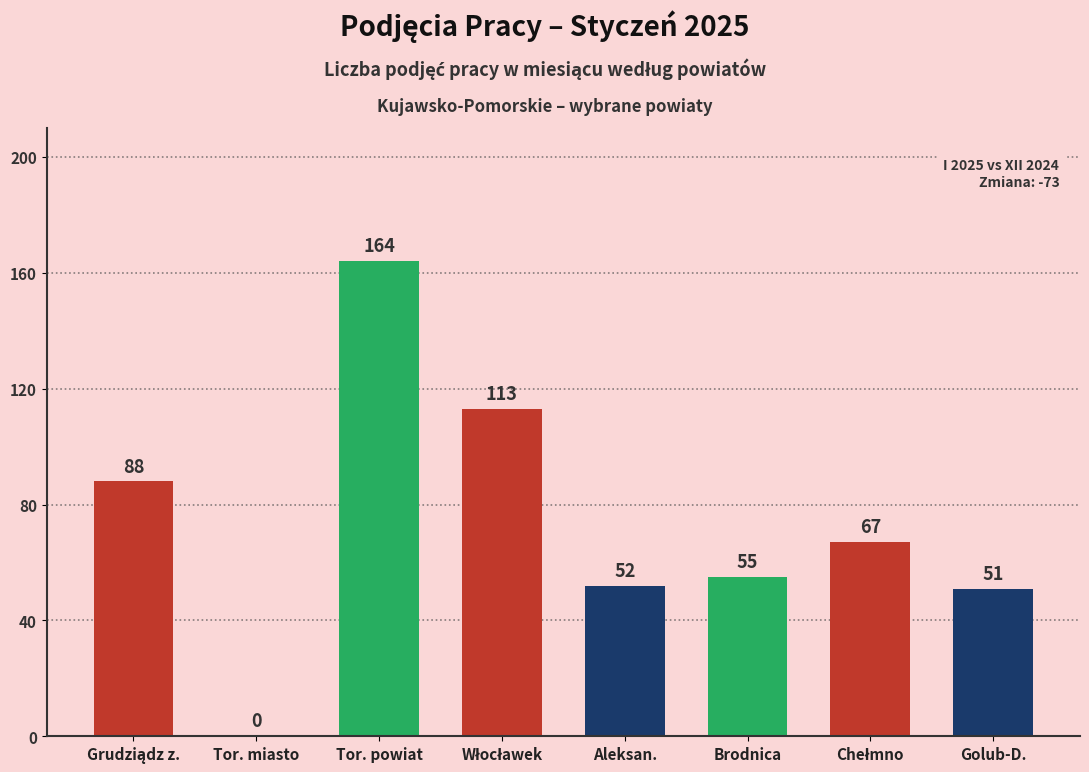

What is the approximate value at Aleksan.?

52